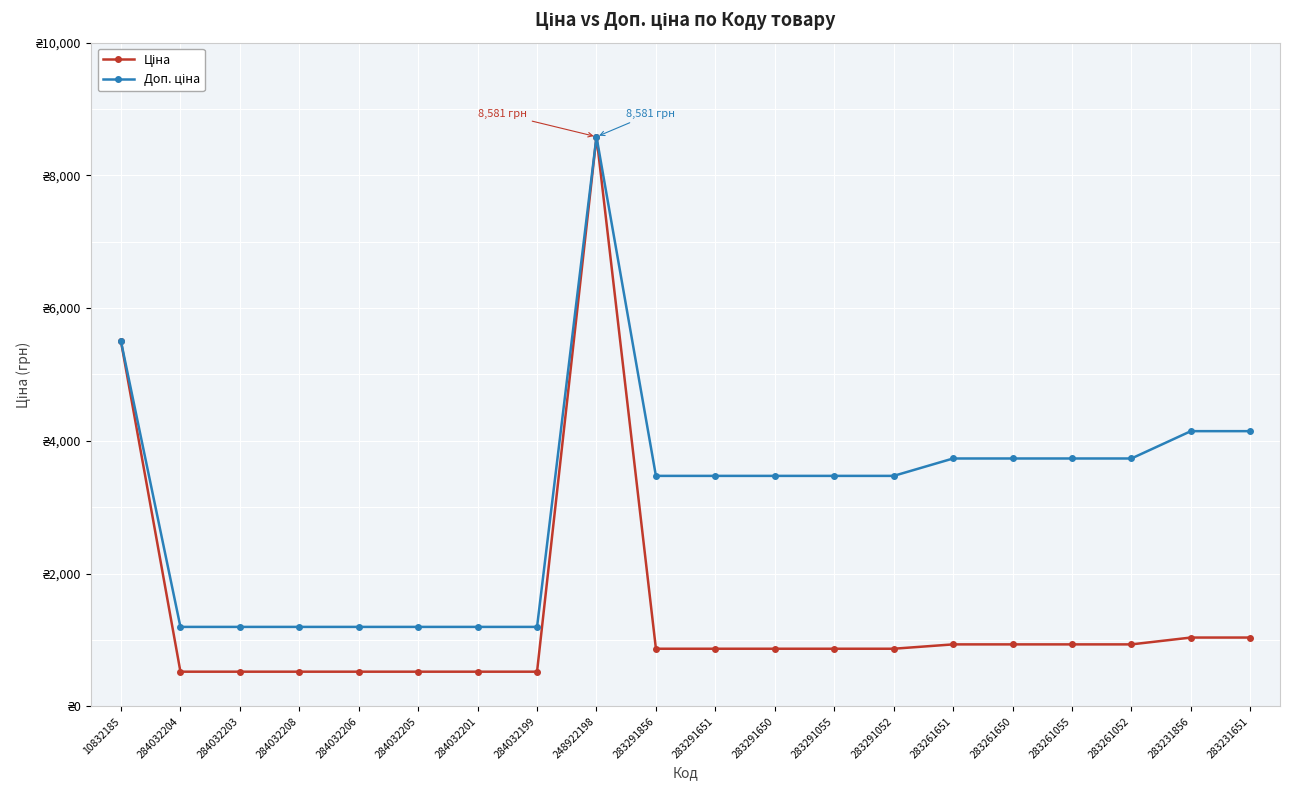

What is the minimum value shown in the chart?

522.2